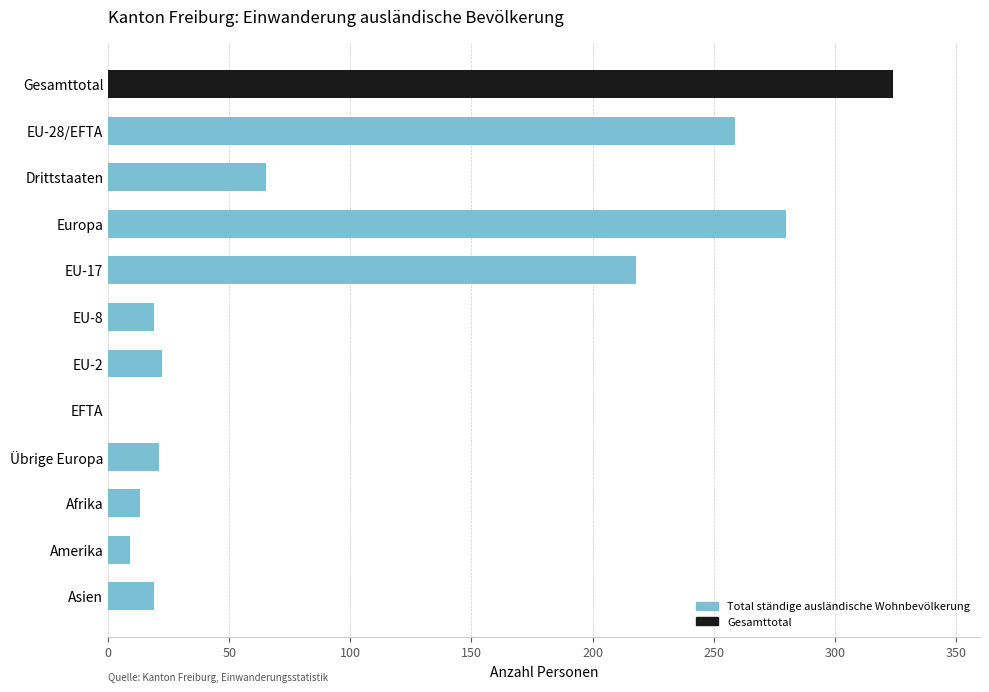

Which label corresponds to the largest value in the chart?

Gesamttotal